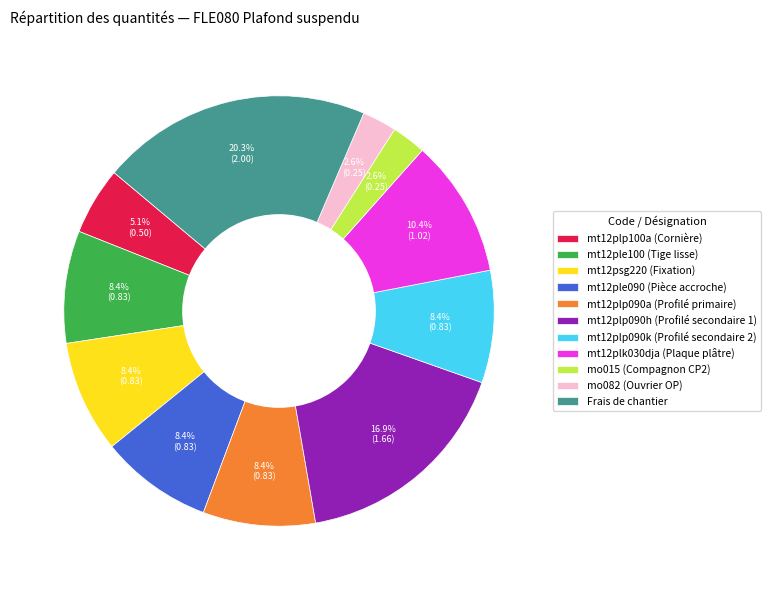

To the nearest percent, what portion does mt12psg220 (Fixation) represent?

8%